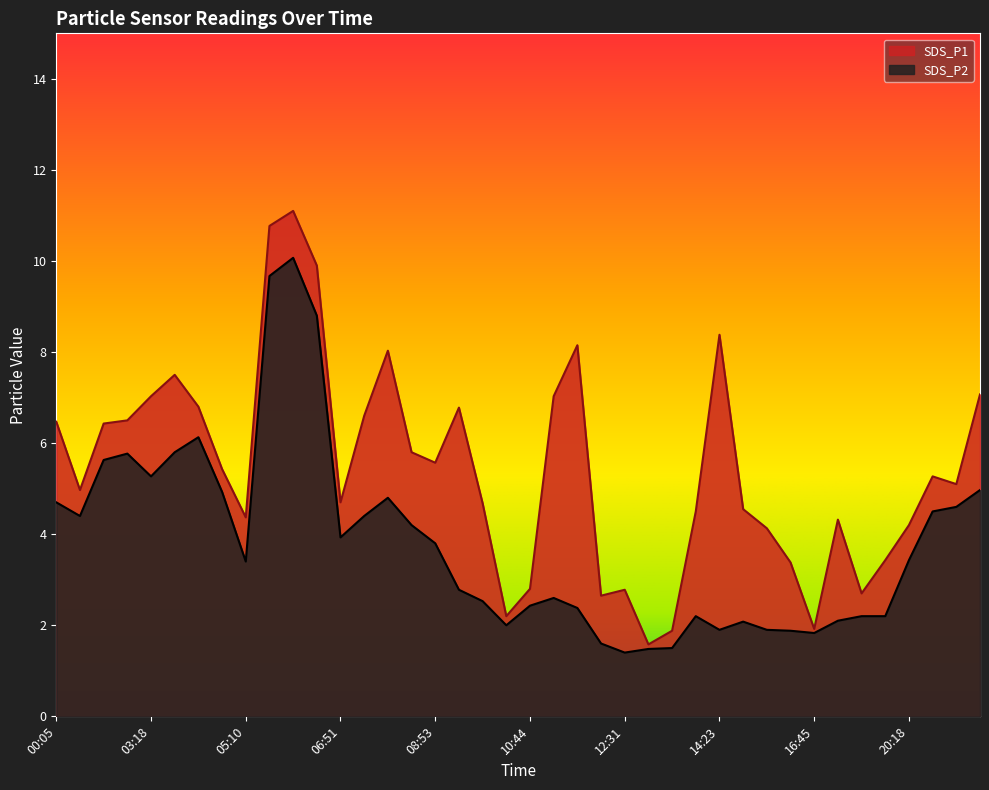

How many interior local peaks does the SDS_P1 series have?

9